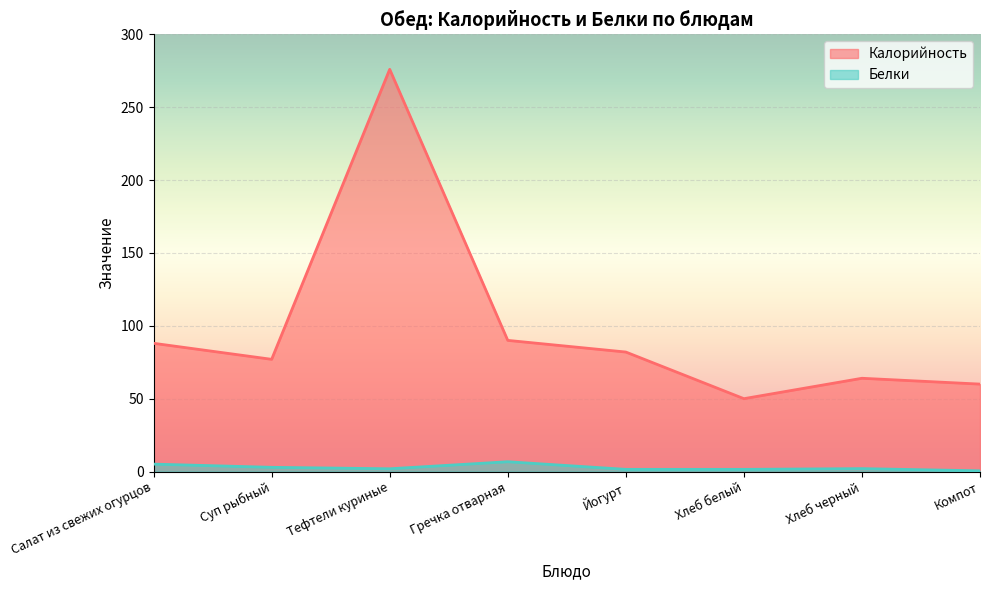

What are all the series names shown in the legend?

Калорийность, Белки